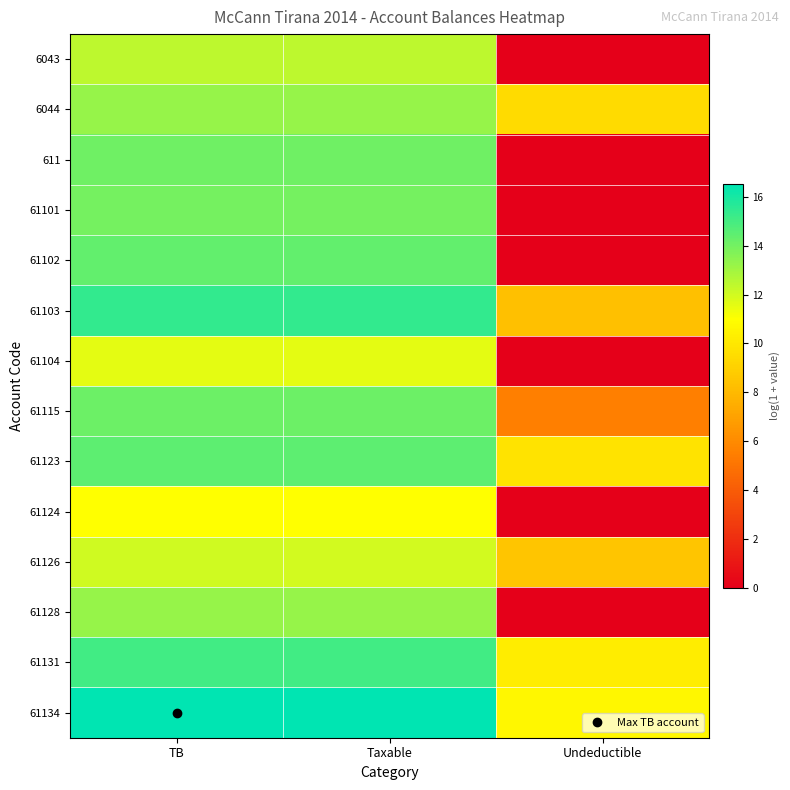

List the series in order of their peak value, highest first.

61134, 61103, 61131, 61123, 61102, 61115, 611, 61101, 6044, 61128, 6043, 61126, 61104, 61124